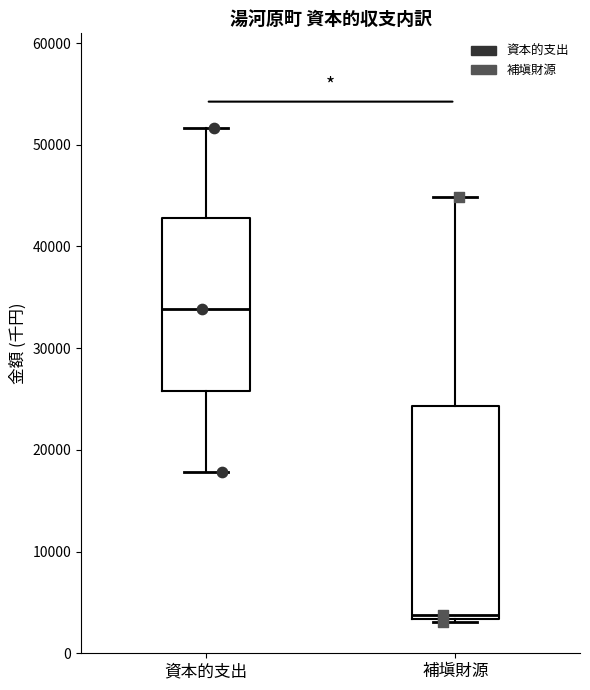

Comparing the boxes themselves (not the whiskers), which one is the tallest?

補塡財源